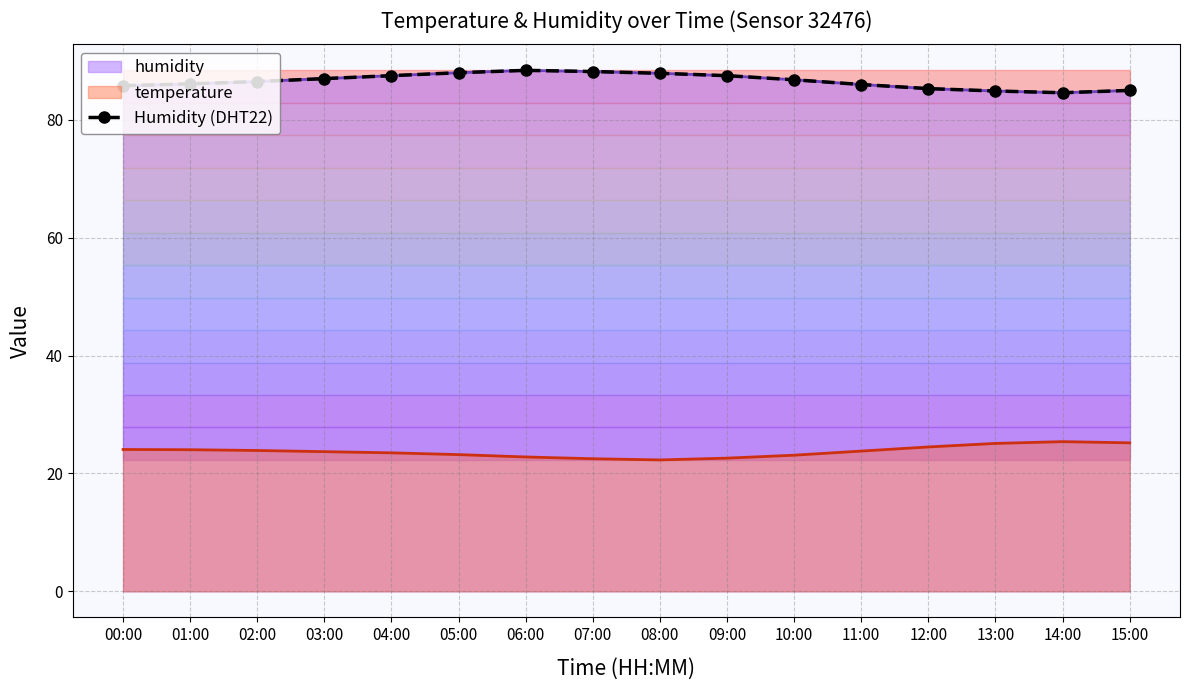

List the labels in order of value, largest first.

06:00, 07:00, 05:00, 08:00, 04:00, 09:00, 03:00, 10:00, 02:00, 01:00, 11:00, 00:00, 12:00, 15:00, 13:00, 14:00